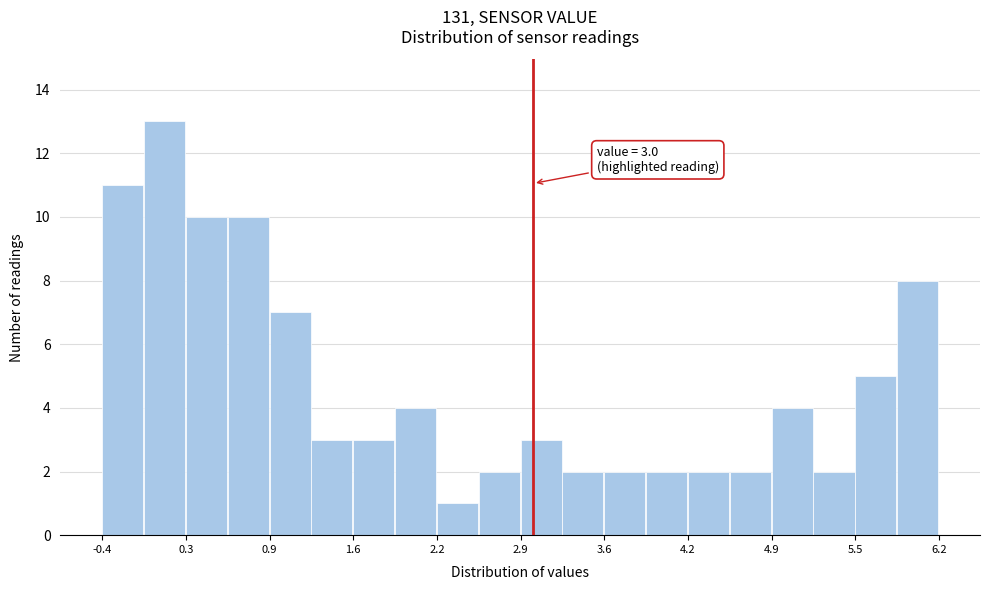

Around what value on the x-axis is the tallest bar? Give the approximate position of its centre, as read against the axis.

0.1